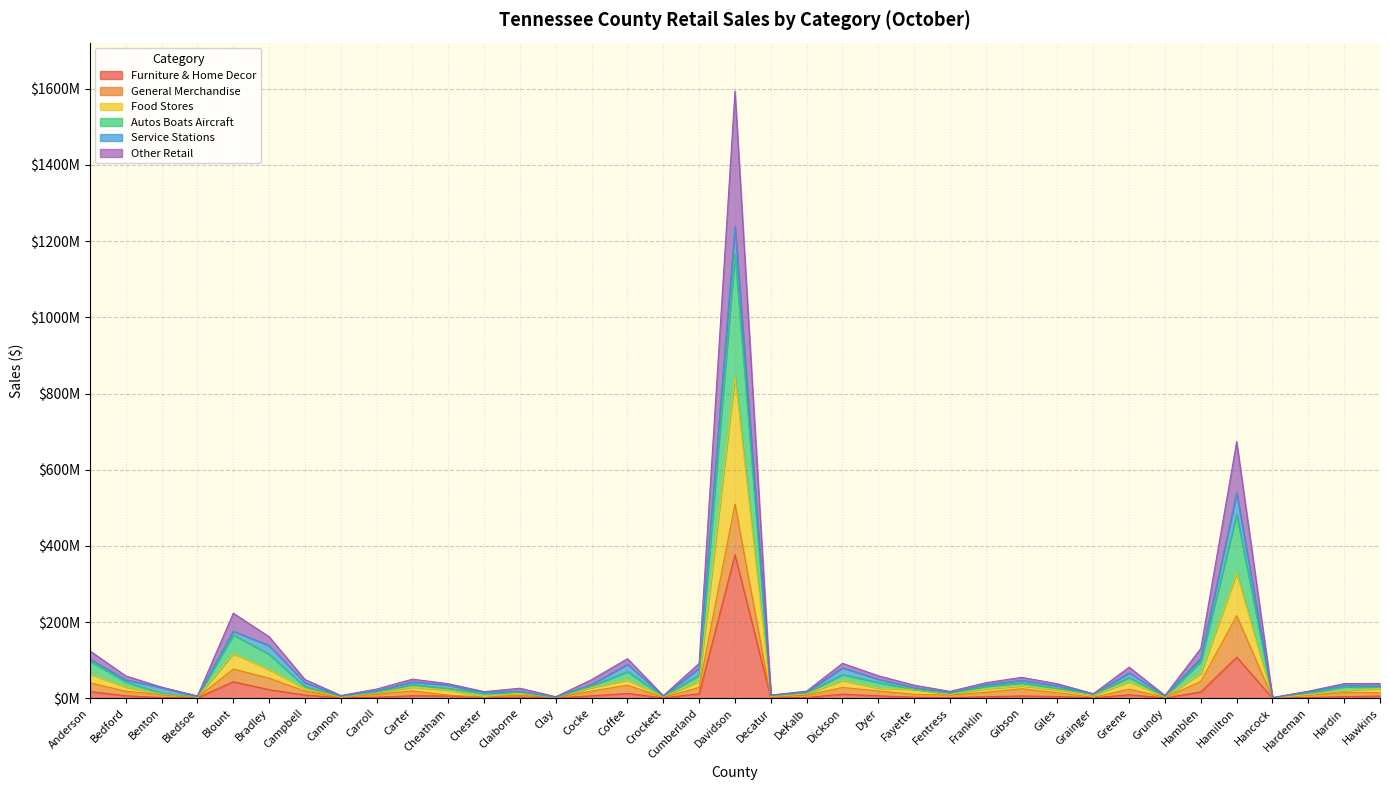

At which category is the sum across all series the highest?

Davidson